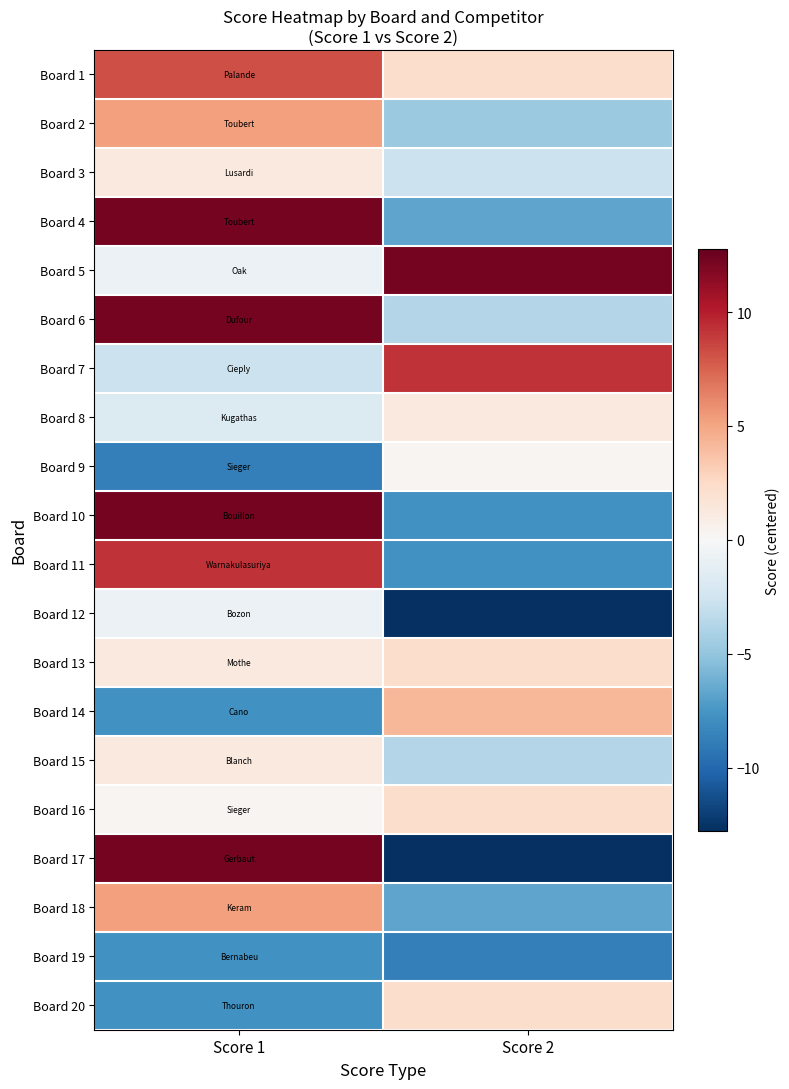

What is the difference between the highest and lowest values at Score 1?

21.0